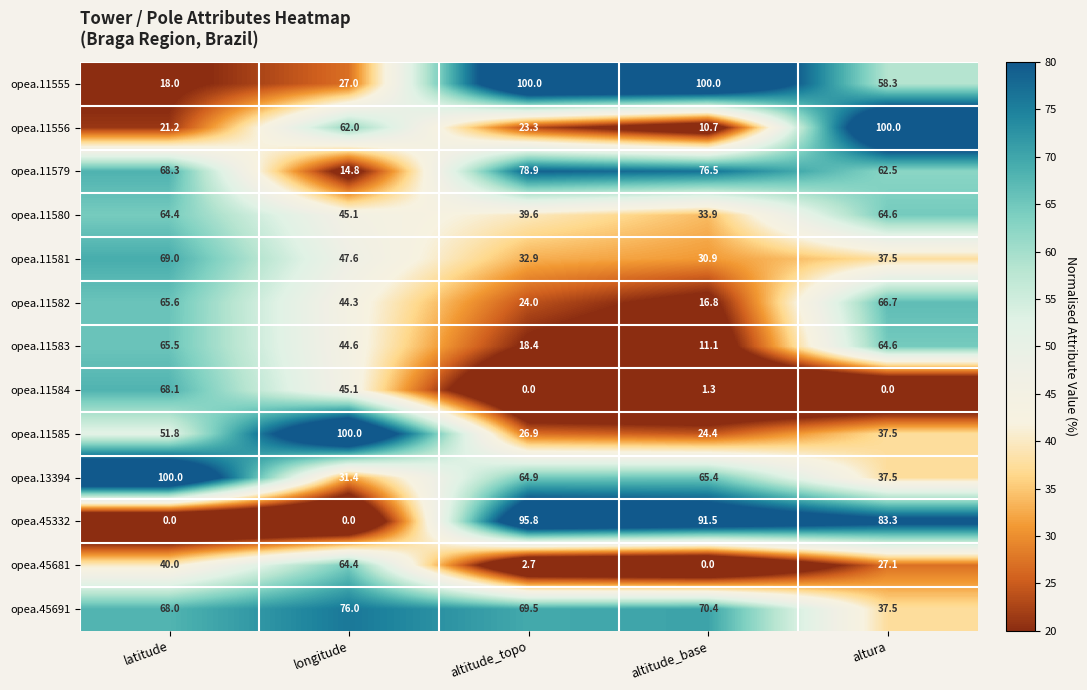

List the labels in order of opea.11582 value, largest first.

altura, latitude, longitude, altitude_topo, altitude_base